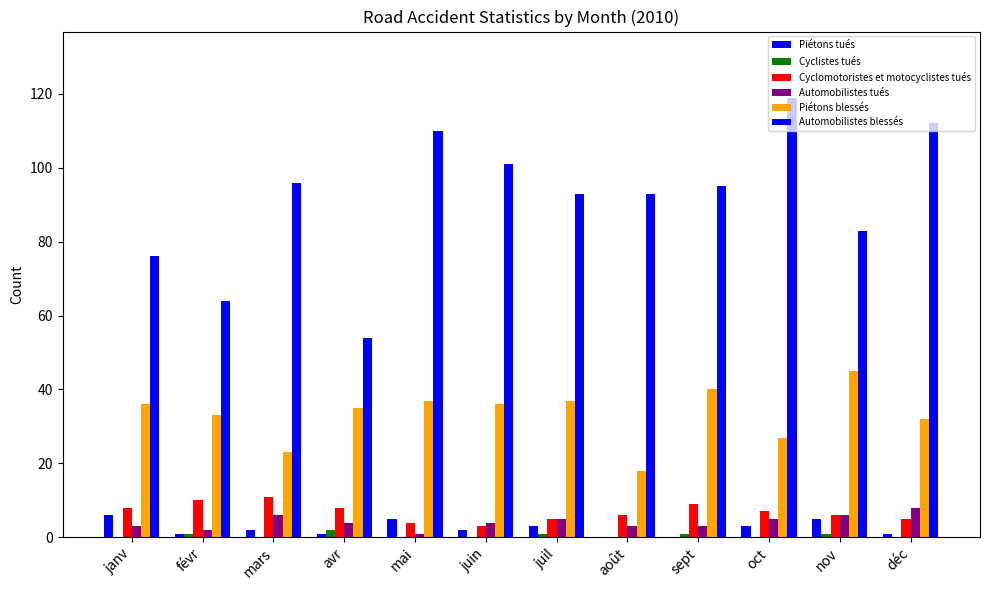

Which series has the largest range (max minus min)?

Automobilistes blessés